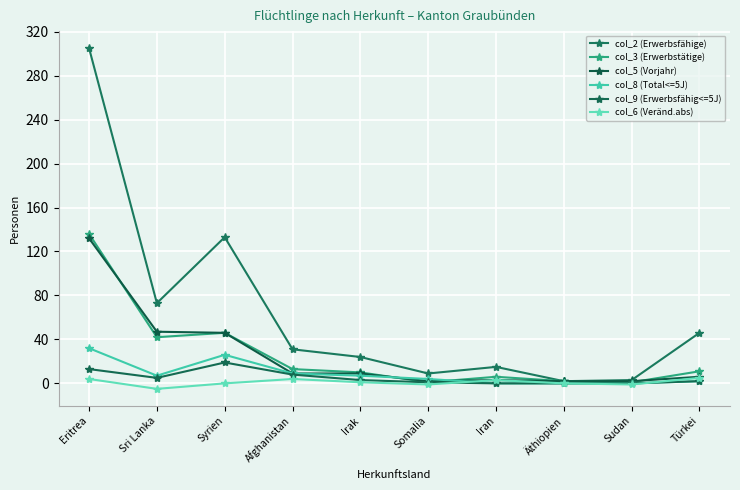

Which series has the largest range (max minus min)?

col_2 (Erwerbsfähige)